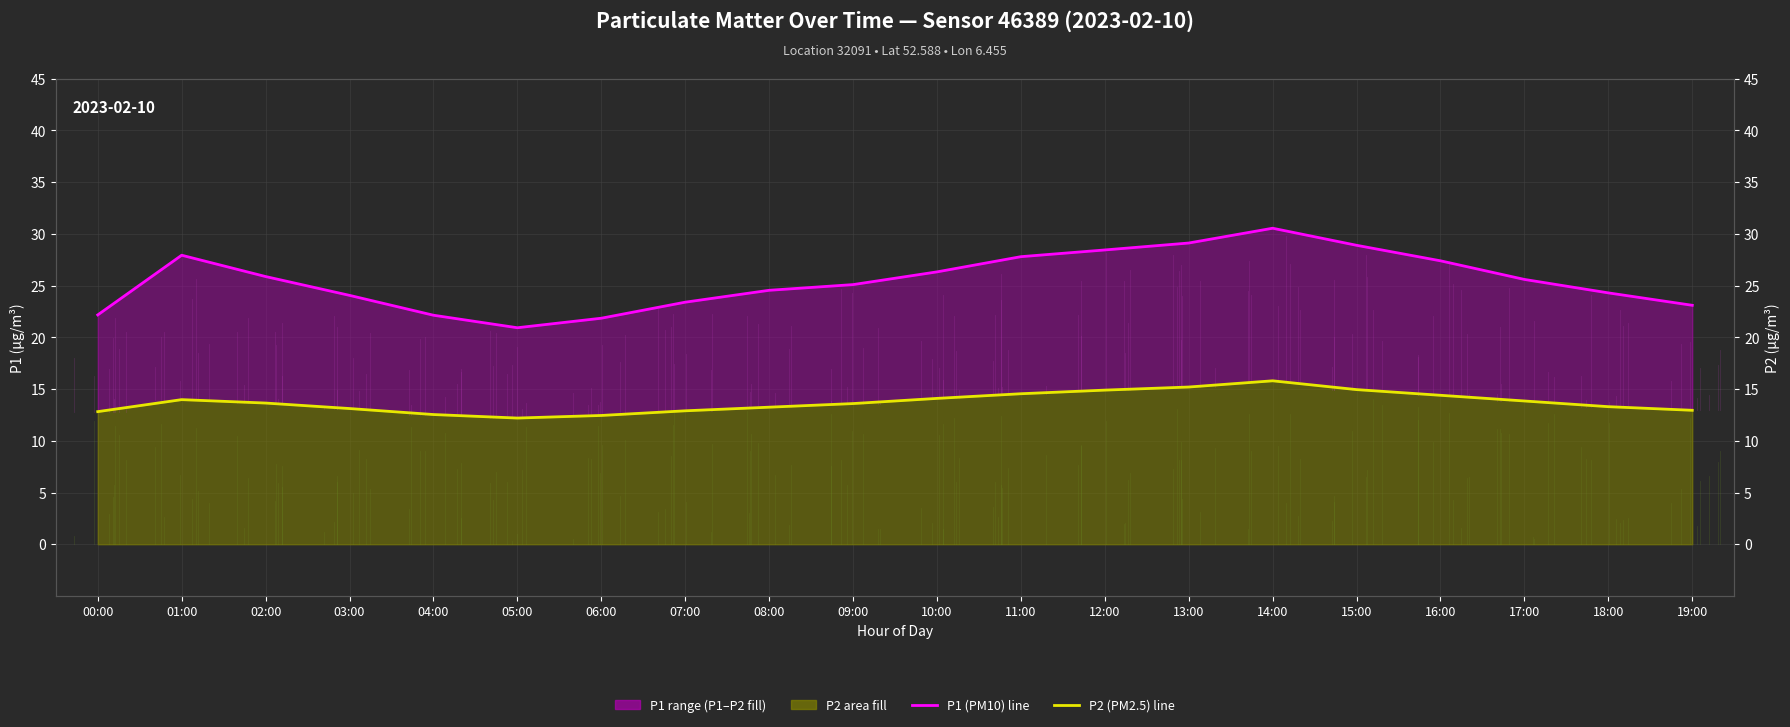

What is the label of the 12th point from the right?

08:00